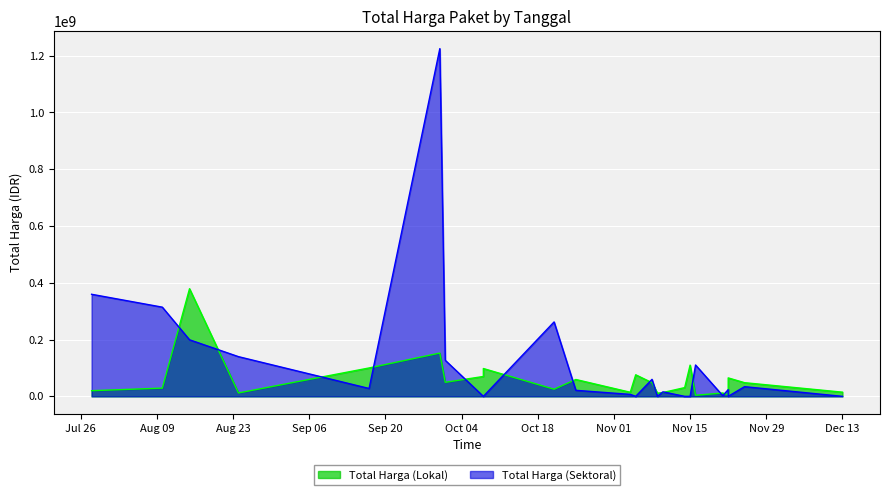

What is the average value of the Total Harga (Lokal) series?

60290208